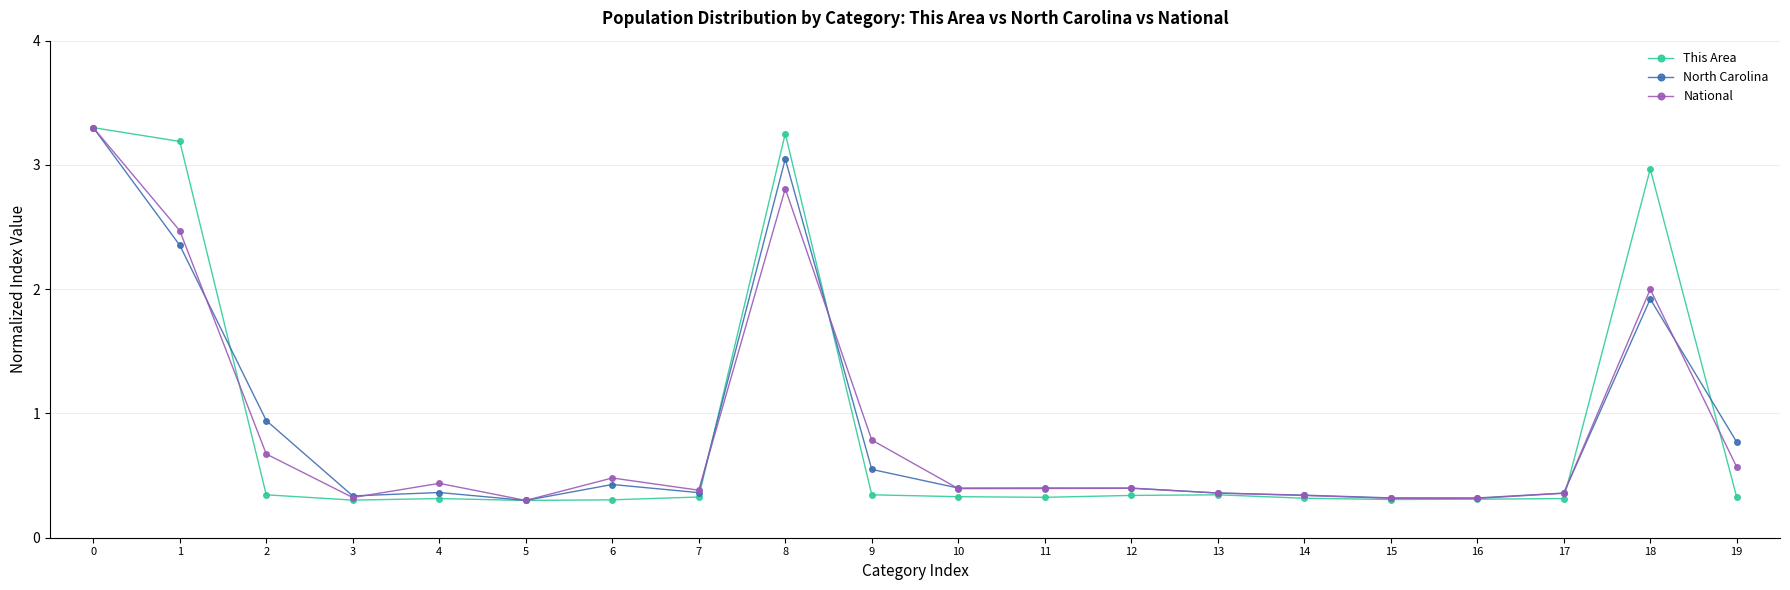

Between 8 and 11, which series saw the biggest shift?

This Area